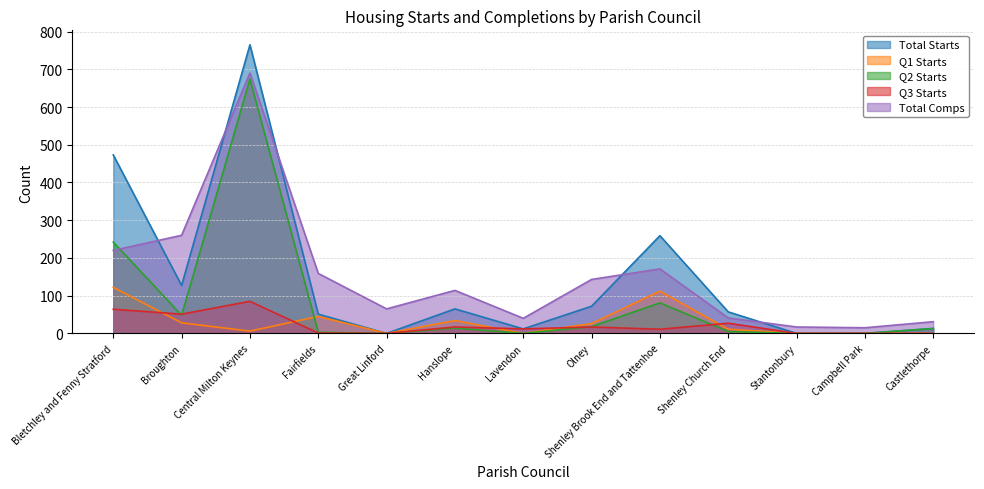

What is the total value across all series at Olney?

276